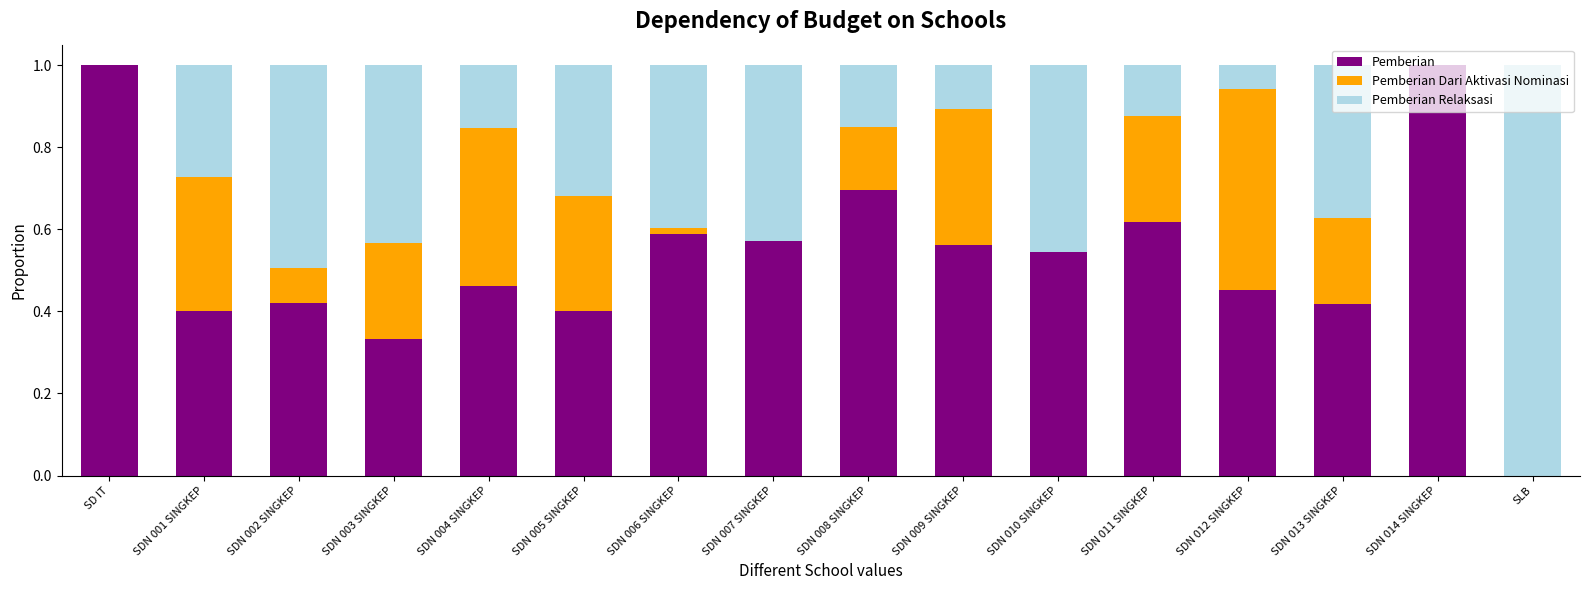

What is the highest value of the Pemberian series?

1.0